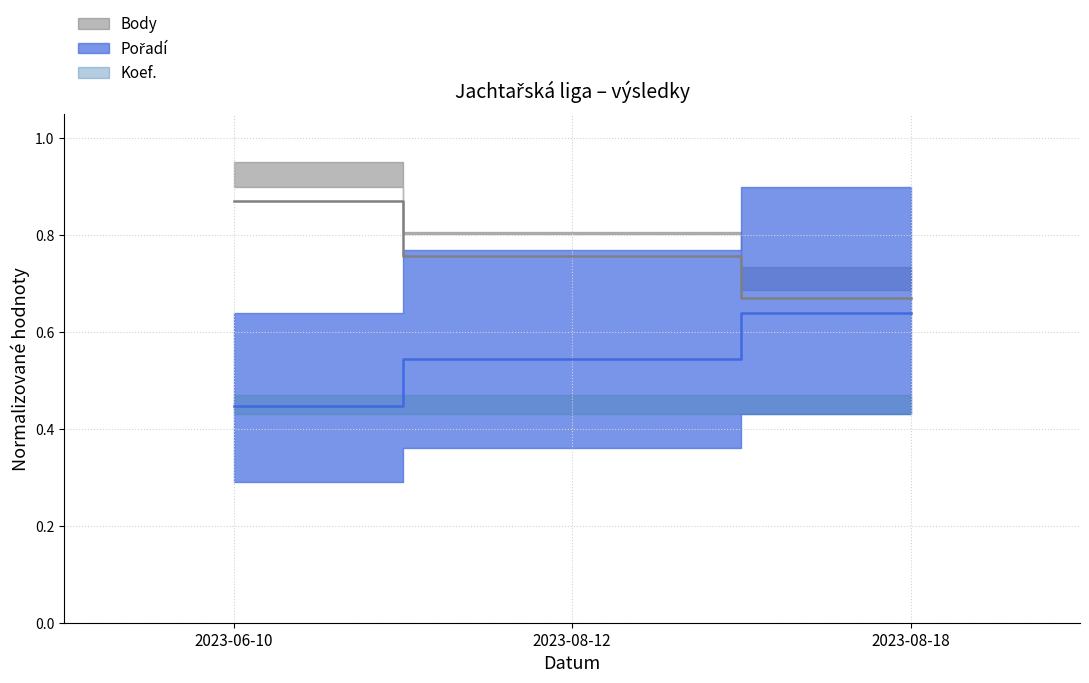

The Pořadí series shows 0.2 at 2023-06-10. True or false?

False